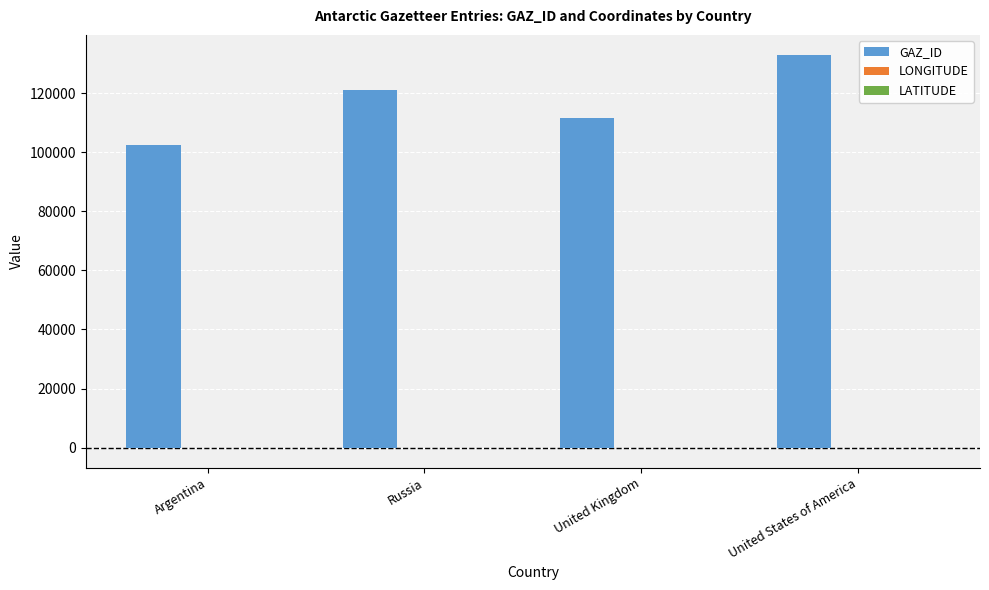

How many groups of bars are there?

4